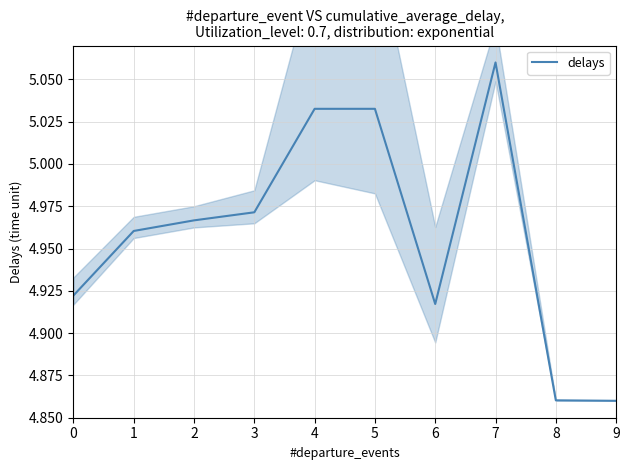

Which label corresponds to the largest value in the chart?

7